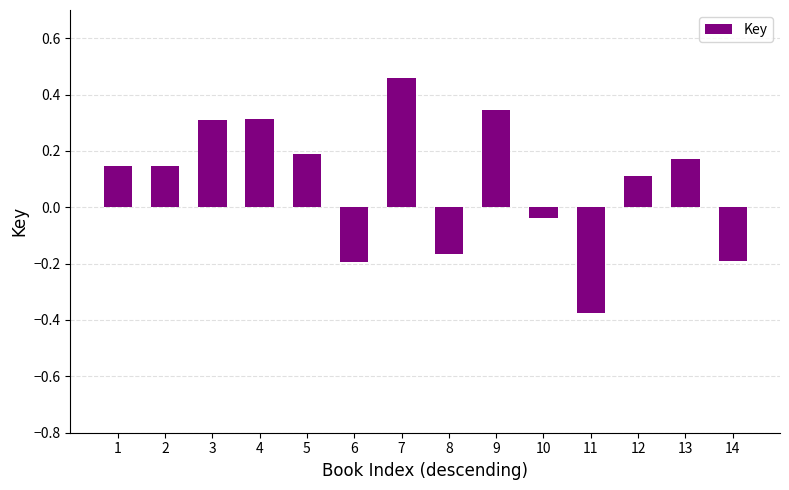

What is the difference between the maximum and minimum values?

0.8